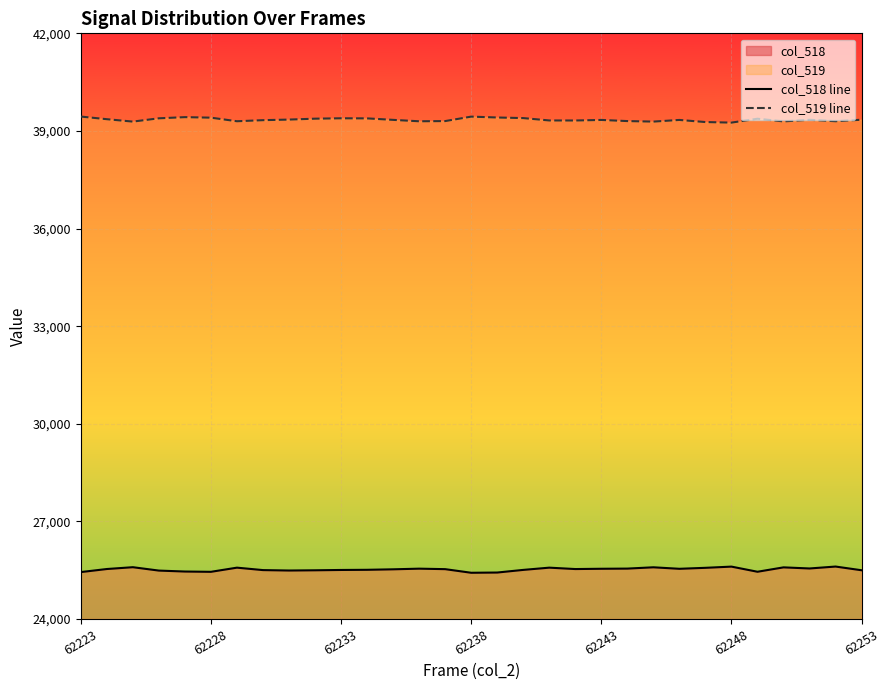

What position from the left is 27?

28